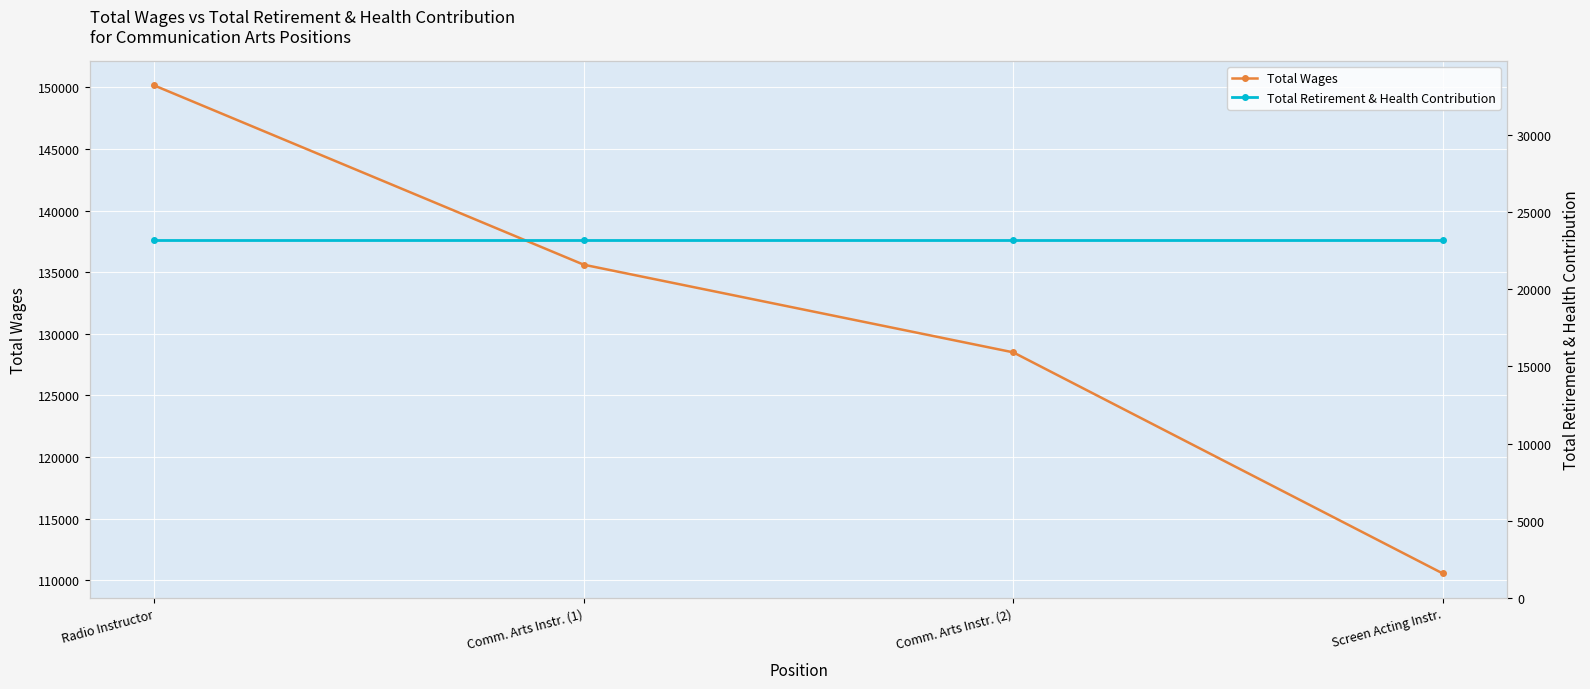

The Total Retirement & Health Contribution series shows 23201 at Screen Acting Instr.. True or false?

True